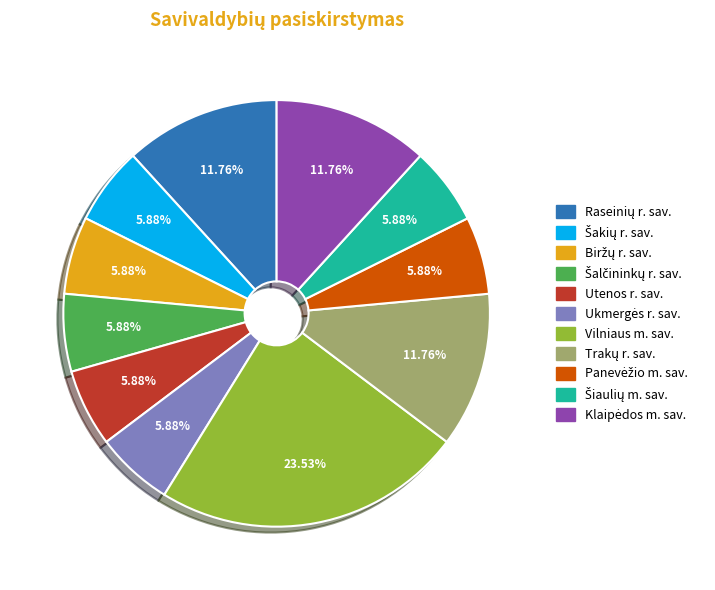

What is the largest slice in the pie chart?

Vilniaus m. sav.